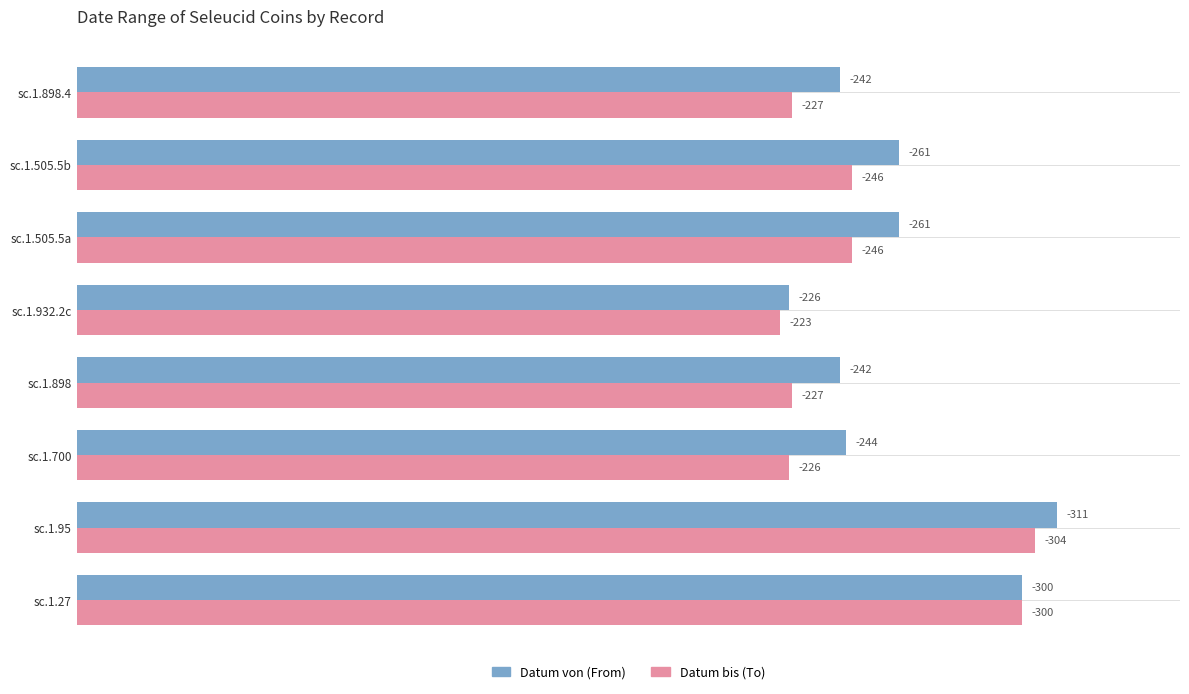

What is the greatest value displayed?

311